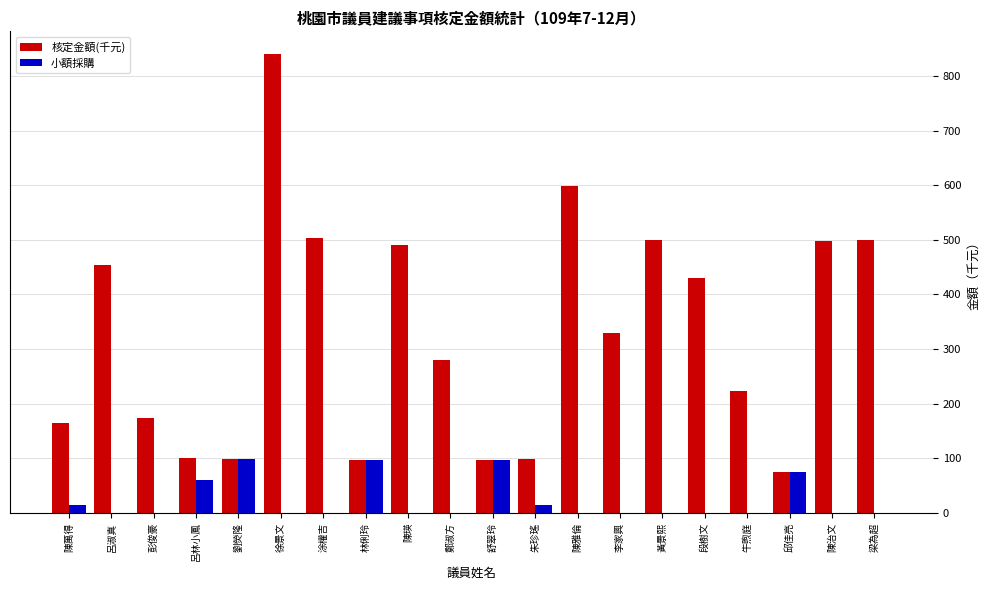

True or false: 核定金額(千元) has a value of 500.0 at 黃景熙.

True